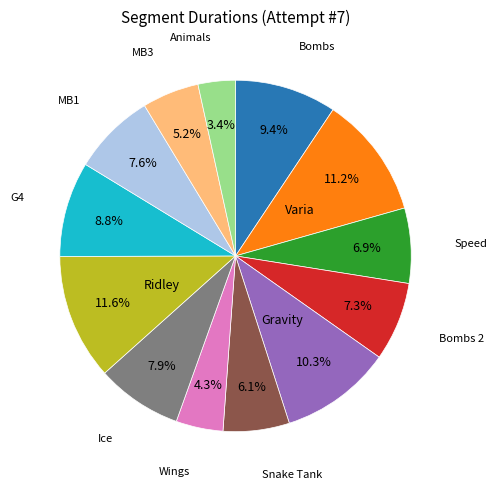

Does any single category account for the majority?

No